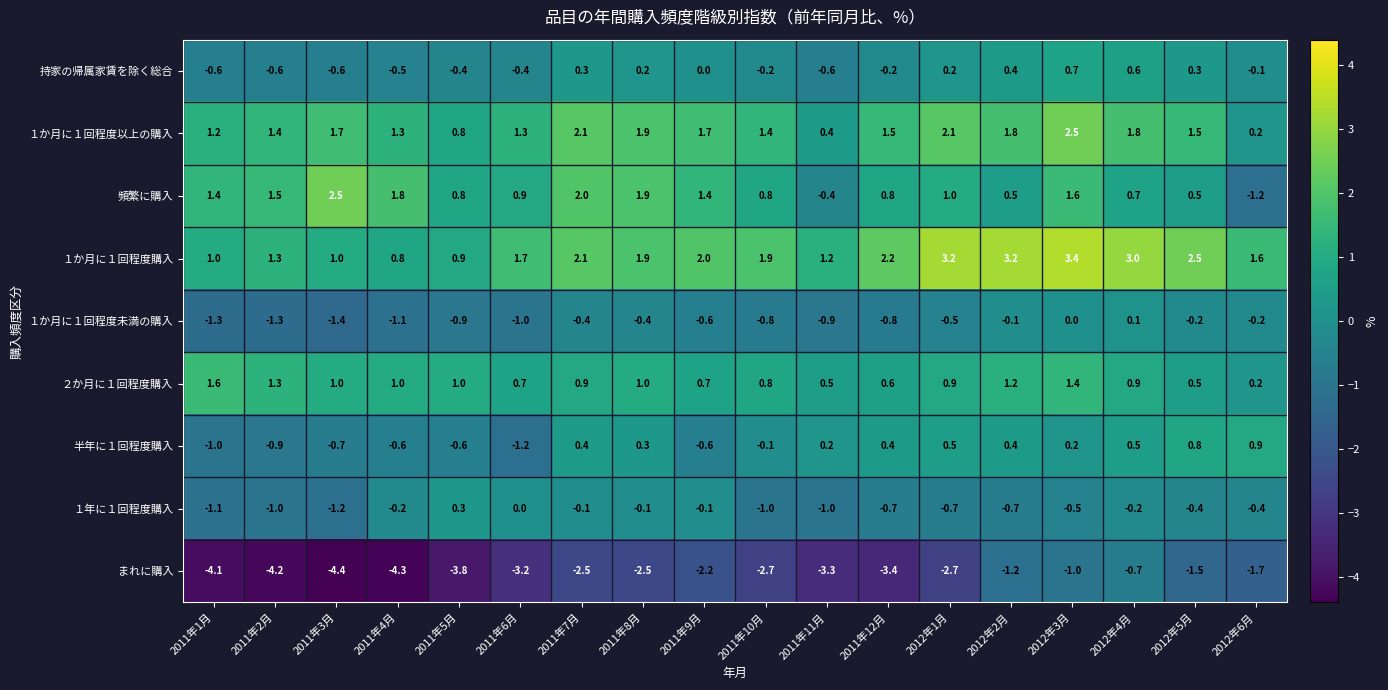

The value of １か月に１回程度以上の購入 at 2012年6月 is 0.2. True or false?

True